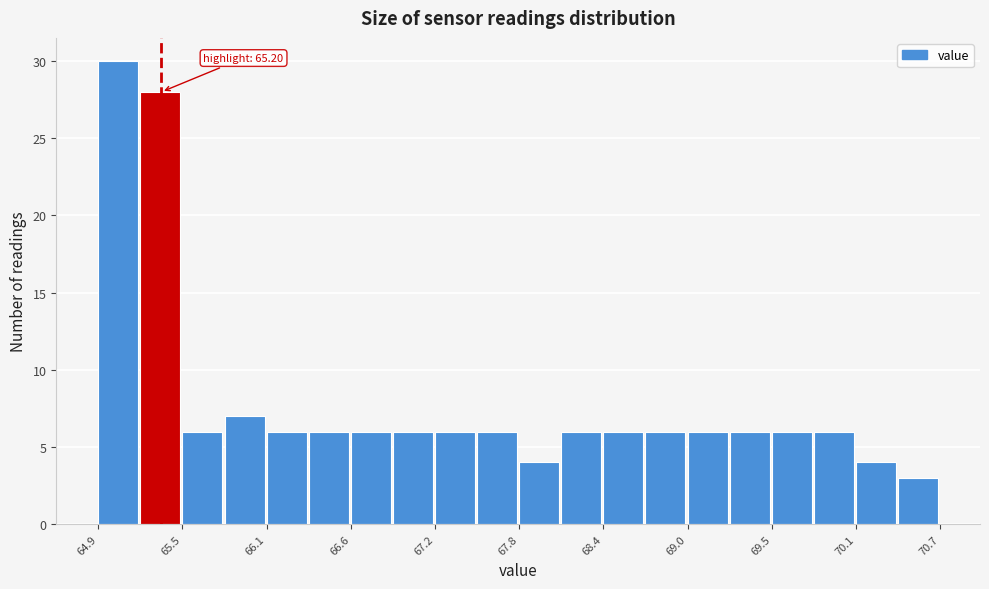

Around what value on the x-axis is the tallest bar? Give the approximate position of its centre, as read against the axis.

65.0